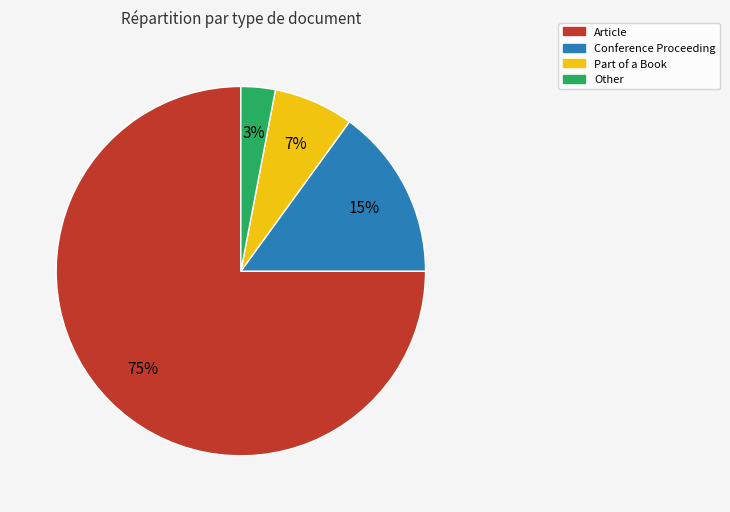

What is the majority slice?

Article